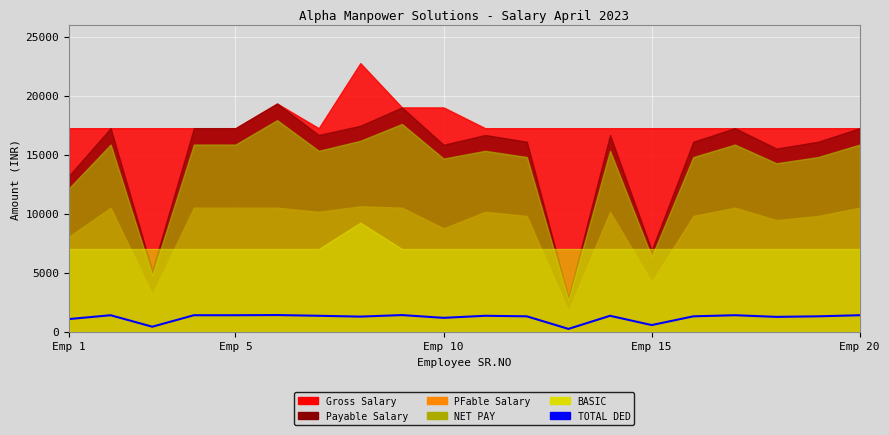

What is the minimum value shown in the chart?

232